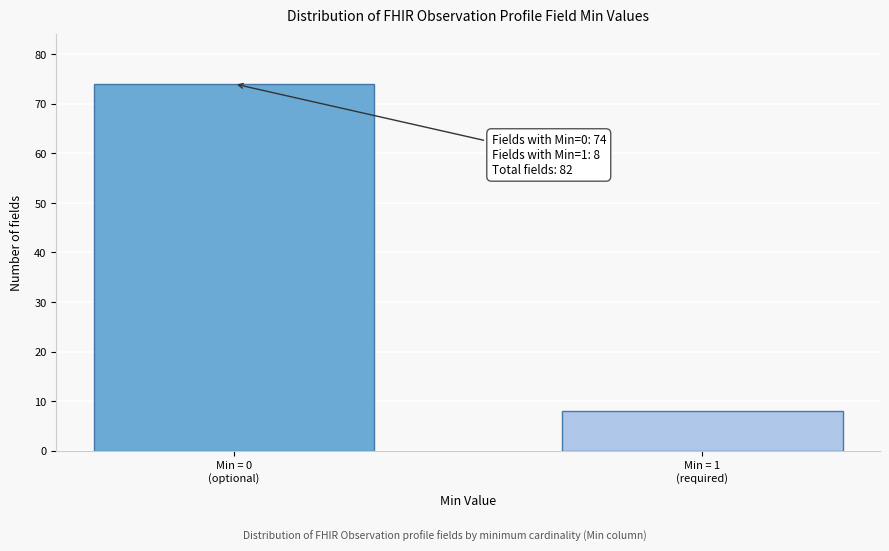

Reading left to right, list all the values displayed in this chart.

74	8